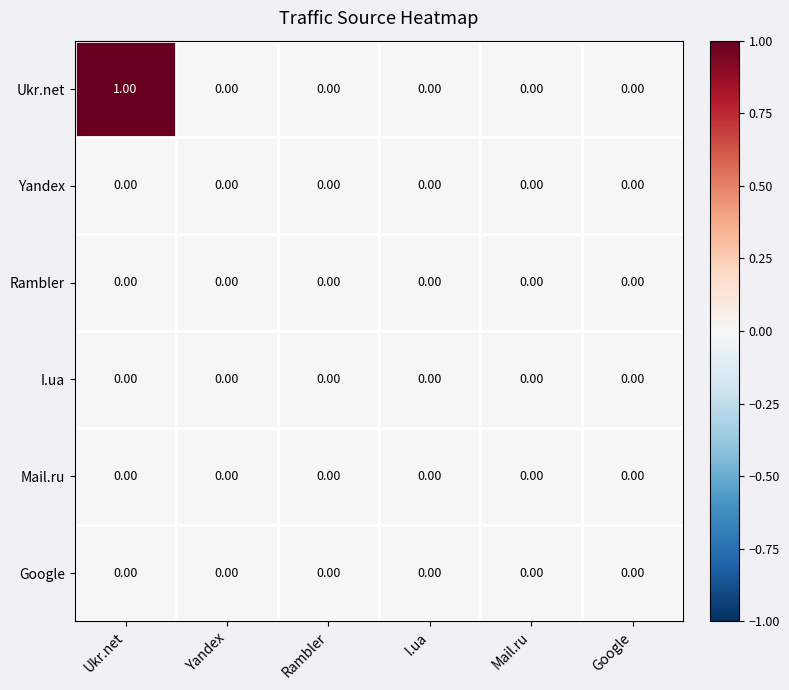

At which category does the chart reach its peak across all series?

Ukr.net